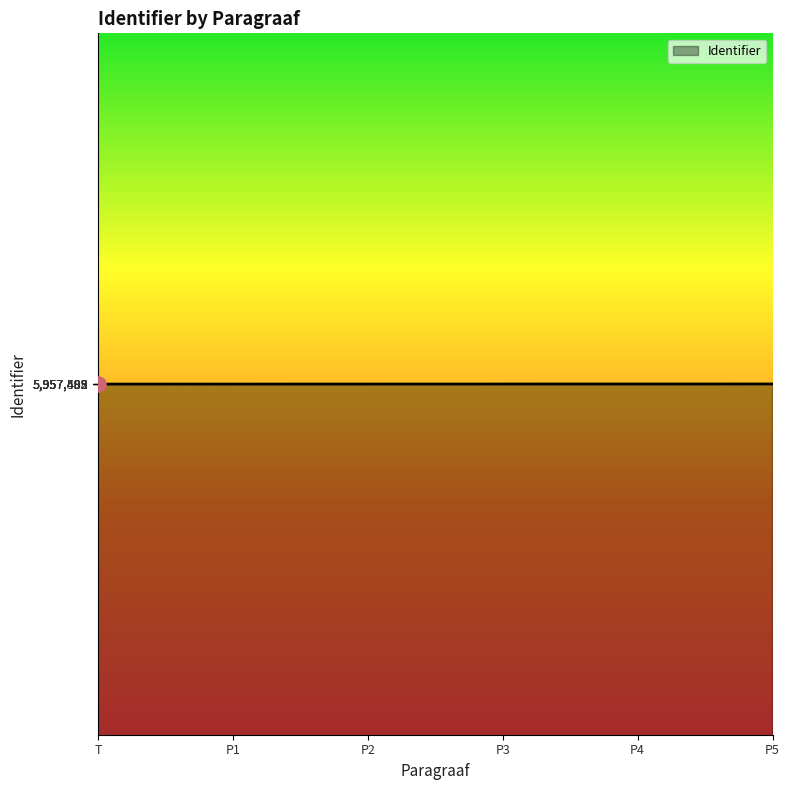

Approximately how many times larger is the value at P1 compared to P4?

1.0